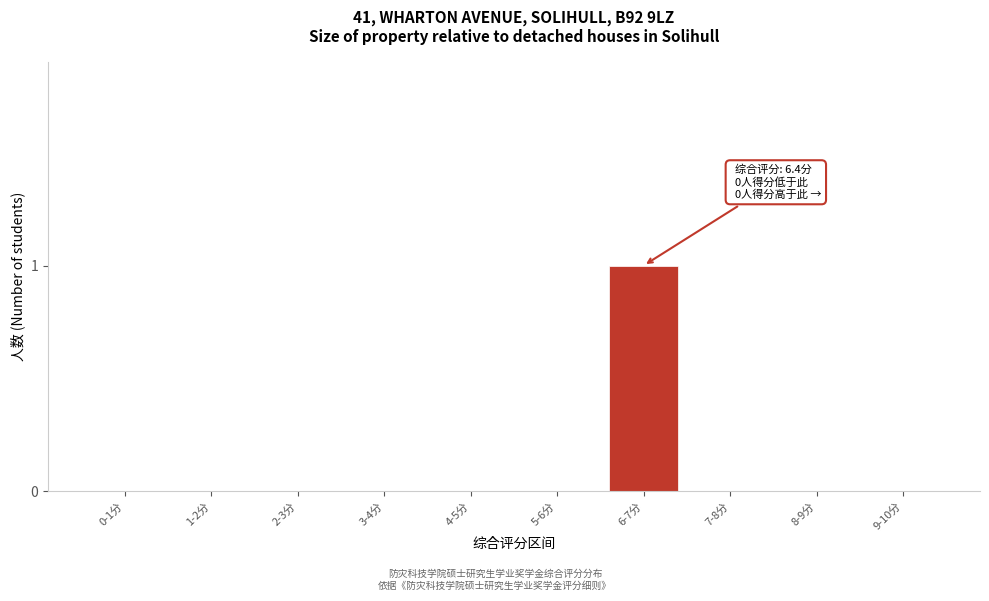

Reading left to right, list all the values displayed in this chart.

0-1分=0	1-2分=0	2-3分=0	3-4分=0	4-5分=0	5-6分=0	6-7分=1	7-8分=0	8-9分=0	9-10分=0